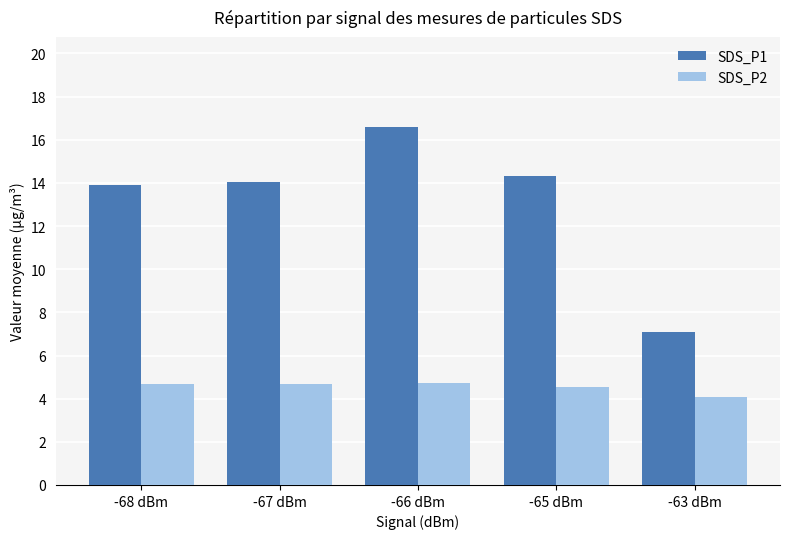

The SDS_P1 series shows 16.6 at -66 dBm. True or false?

True